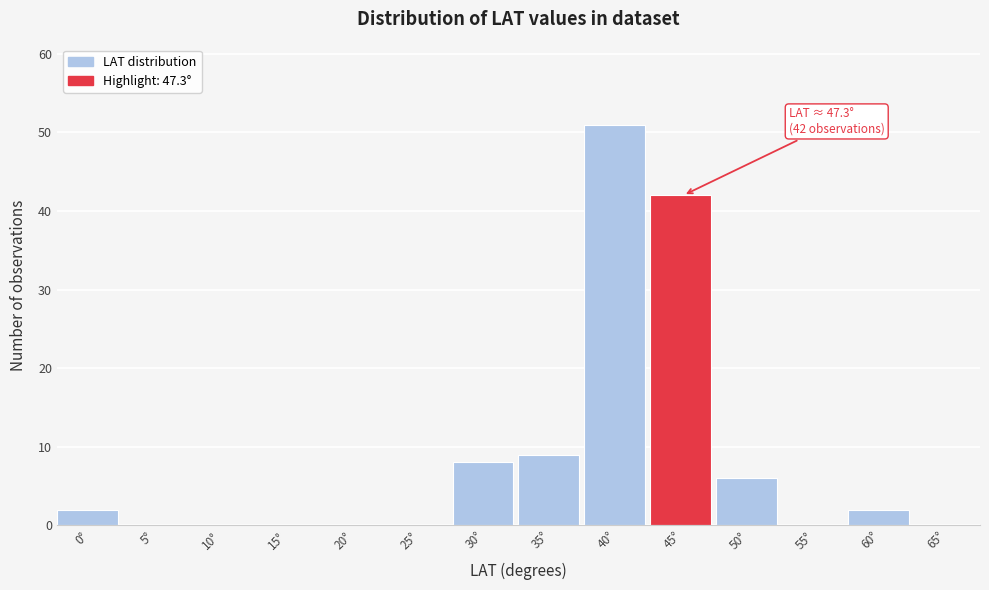

Reading left to right, extract all data points from this chart.

0°=2	5°=0	10°=0	15°=0	20°=0	25°=0	30°=8	35°=9	40°=51	45°=42	50°=6	55°=0	60°=2	65°=0